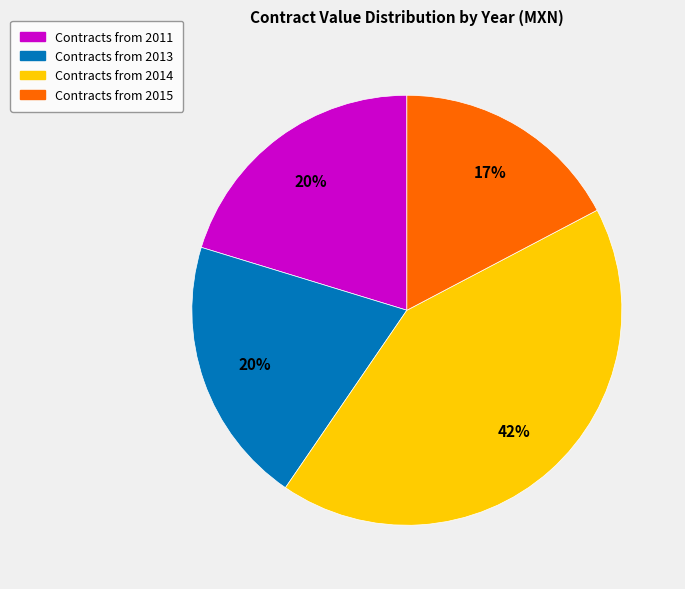

To the nearest percent, what is the average slice percentage?

25%